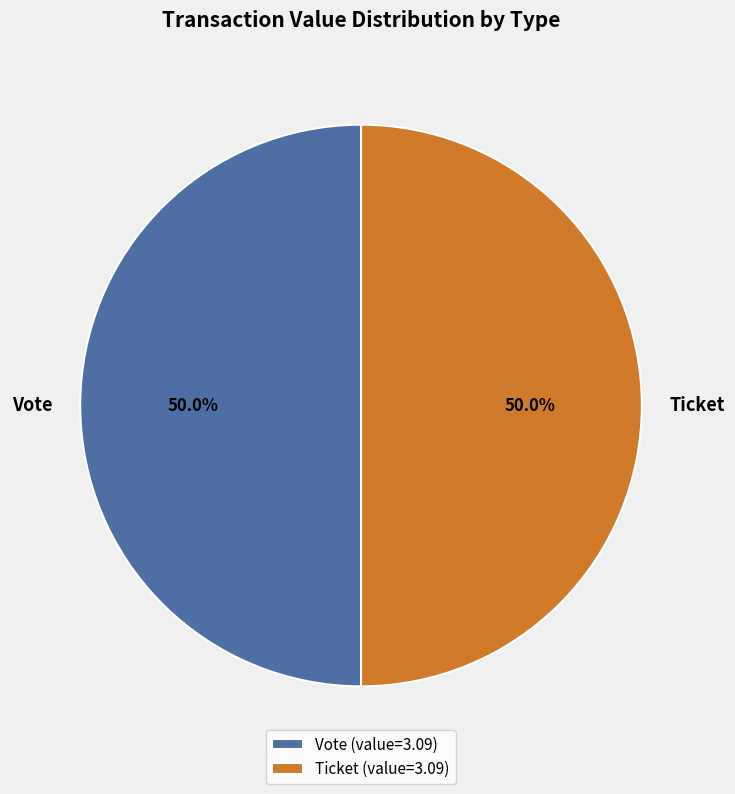

How much of the chart is everything except Ticket?

50.0%